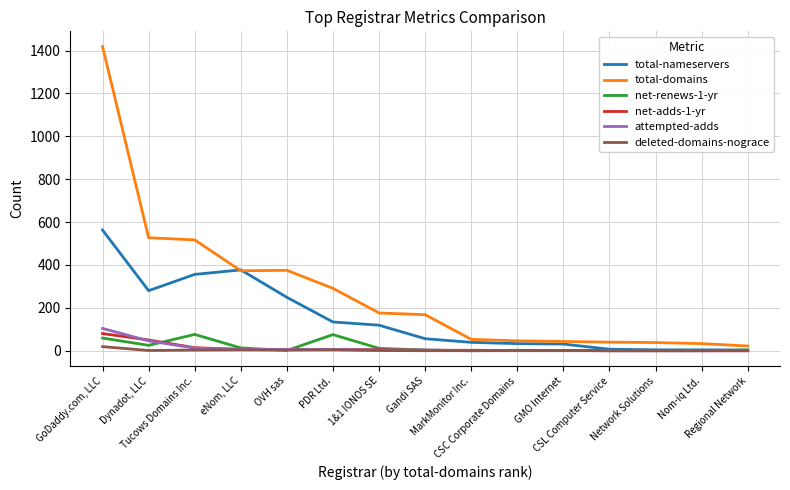

What is the greatest value displayed?

1419